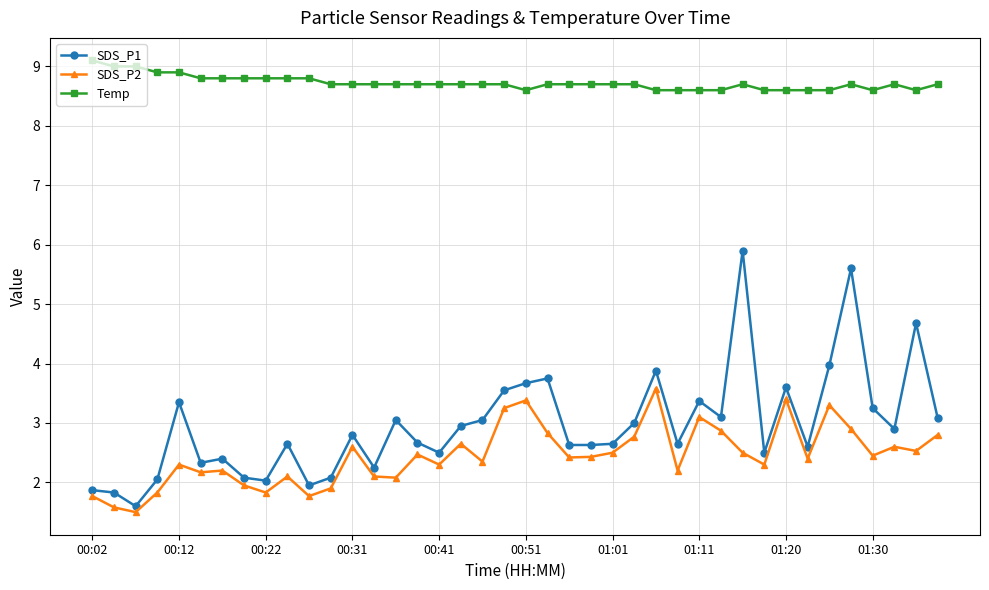

True or false: SDS_P1 has more than 2 points higher than both neighbors.

True